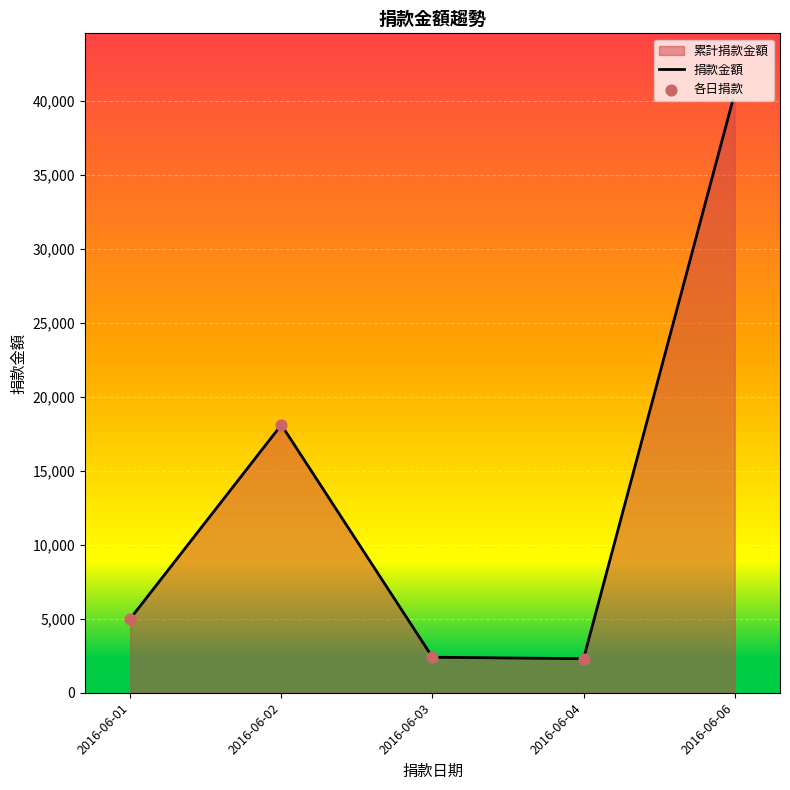

Which series contains the lowest Y value?

捐款金額